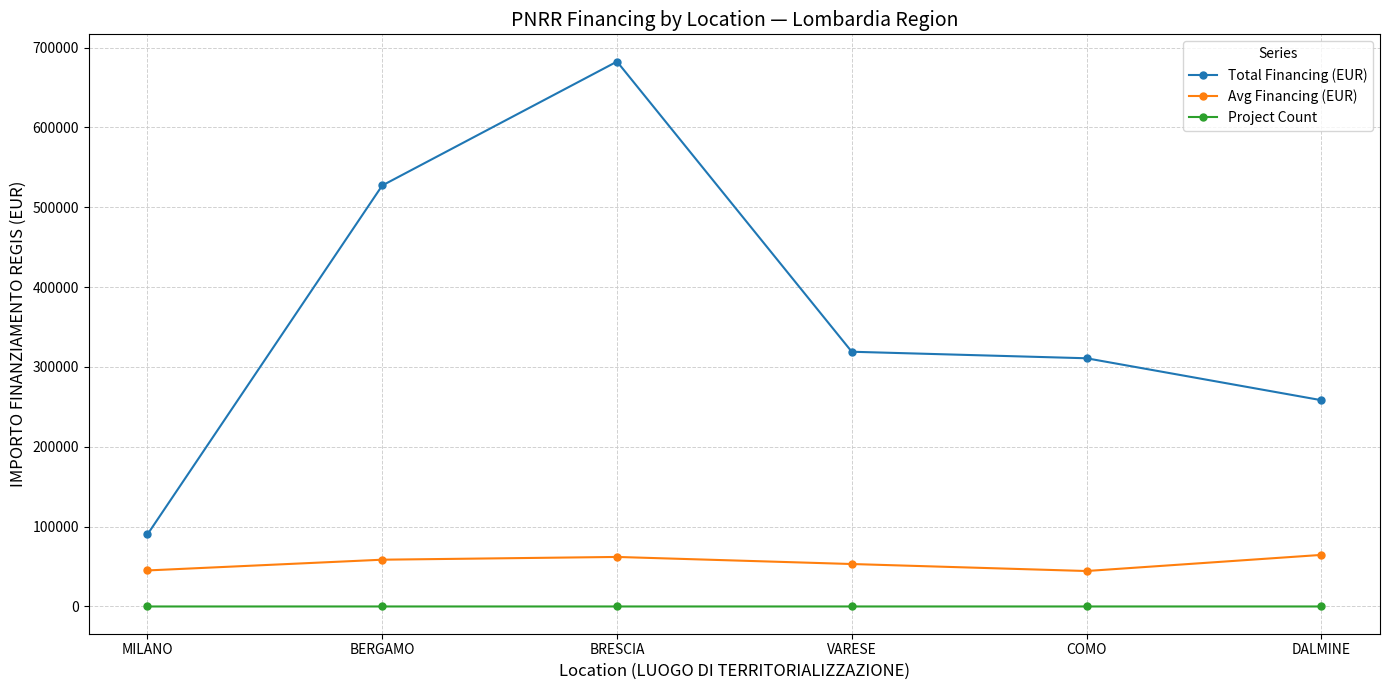

At BRESCIA, list the series in order from largest to smallest.

Total Financing (EUR), Avg Financing (EUR), Project Count